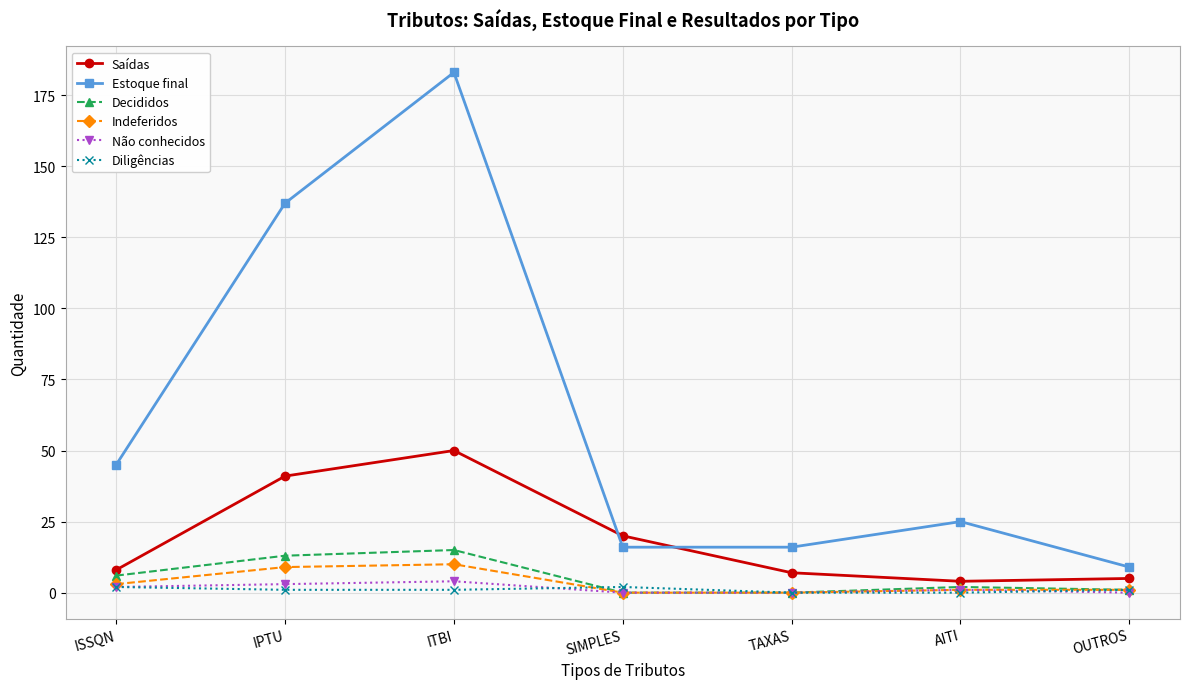

How many series are shown in this chart?

6